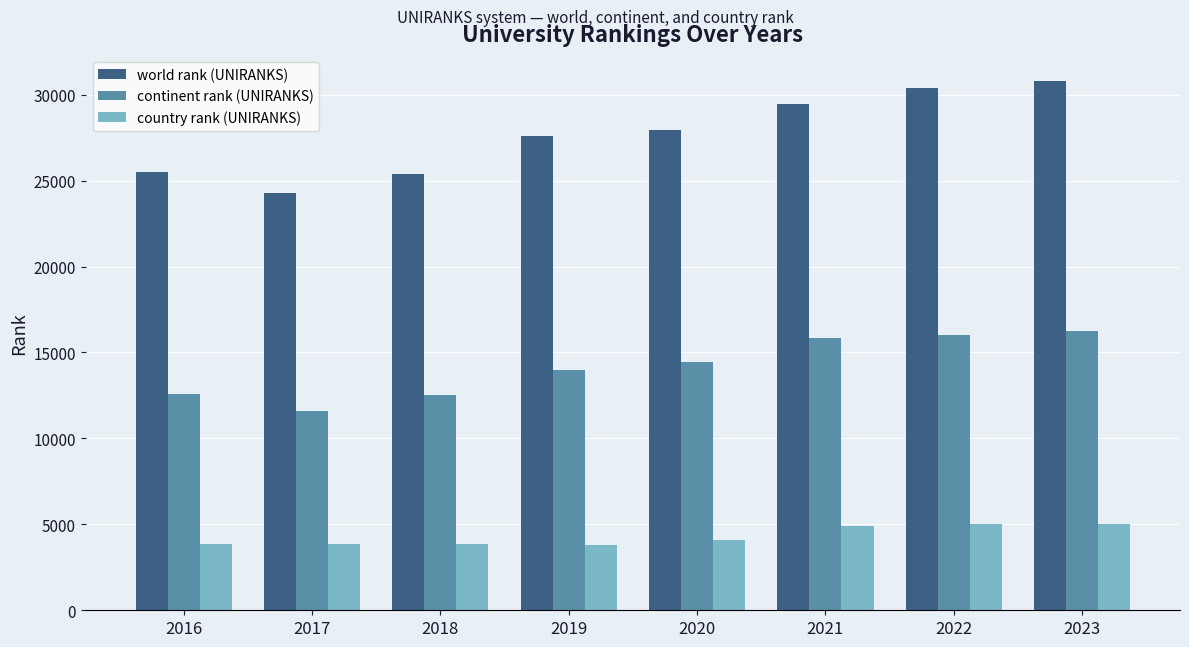

Is the value of world rank (UNIRANKS) at 2019 greater than the value of continent rank (UNIRANKS) at 2017?

Yes